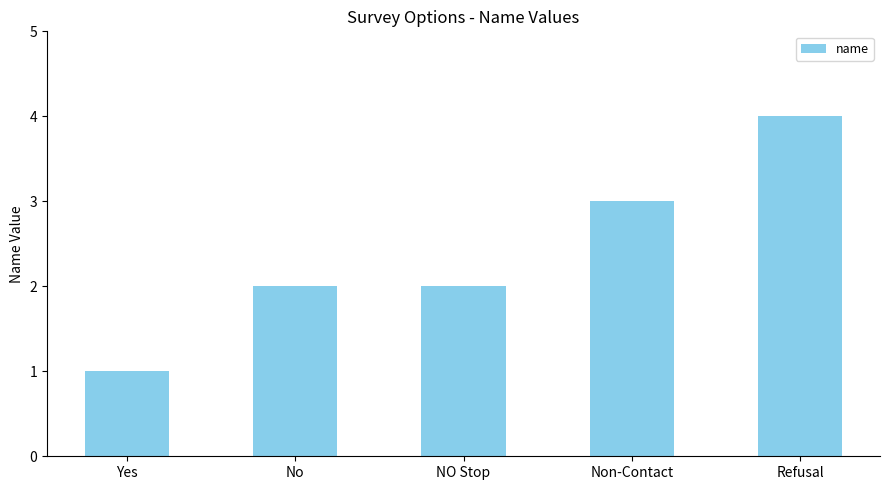

What is the label of the 4th bar from the left?

Non-Contact